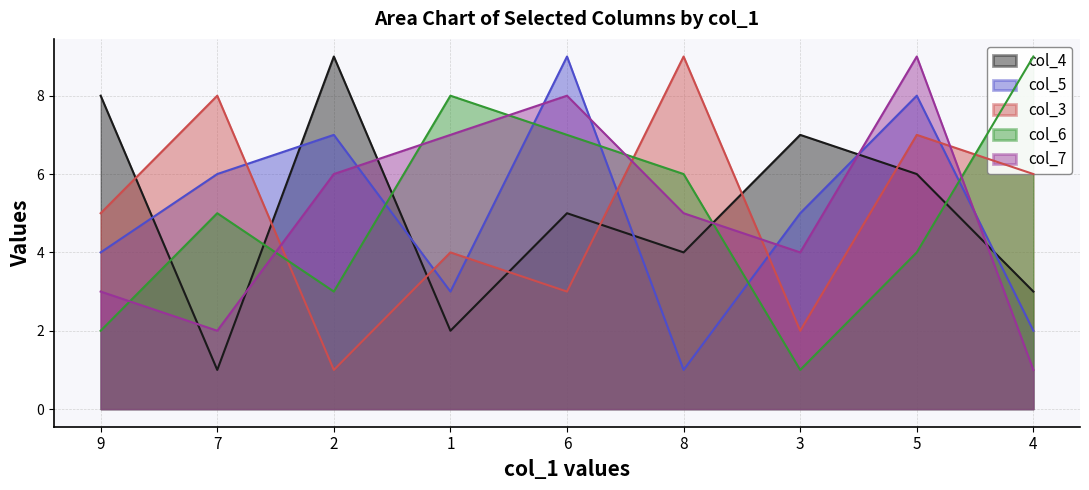

Reading left to right, what are all the values shown in this chart?

col_4: 8	1	9	2	5	4	7	6	3
col_5: 4	6	7	3	9	1	5	8	2
col_3: 5	8	1	4	3	9	2	7	6
col_6: 2	5	3	8	7	6	1	4	9
col_7: 3	2	6	7	8	5	4	9	1